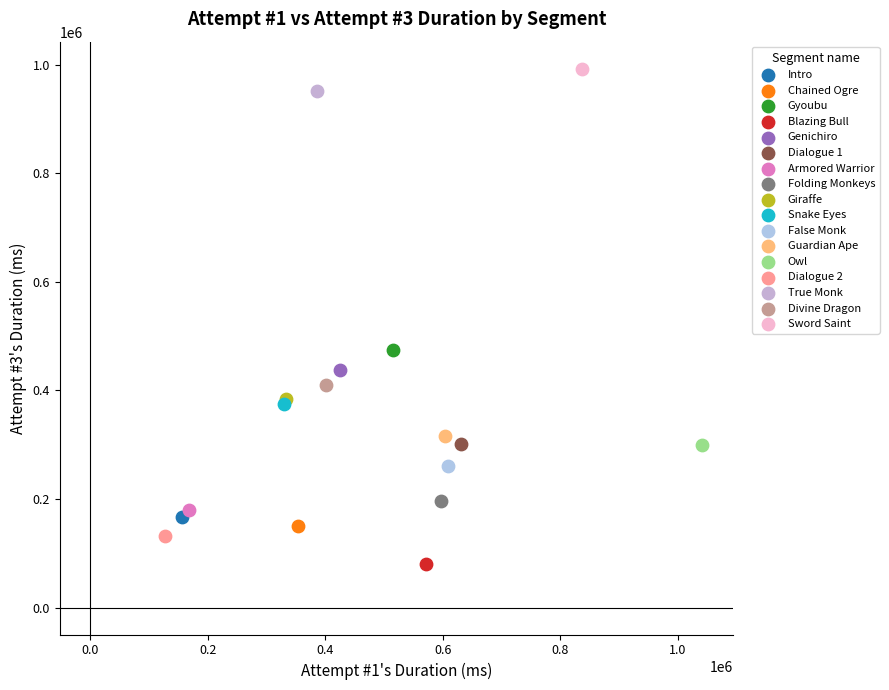

What are all the series names shown in the legend?

Intro, Chained Ogre, Gyoubu, Blazing Bull, Genichiro, Dialogue 1, Armored Warrior, Folding Monkeys, Giraffe, Snake Eyes, False Monk, Guardian Ape, Owl, Dialogue 2, True Monk, Divine Dragon, Sword Saint